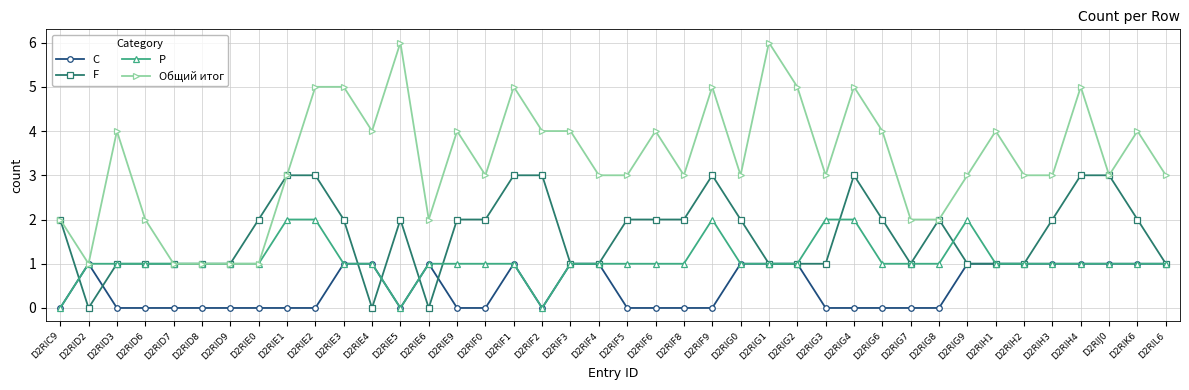

True or false: F has more than 1 interior local peaks.

True